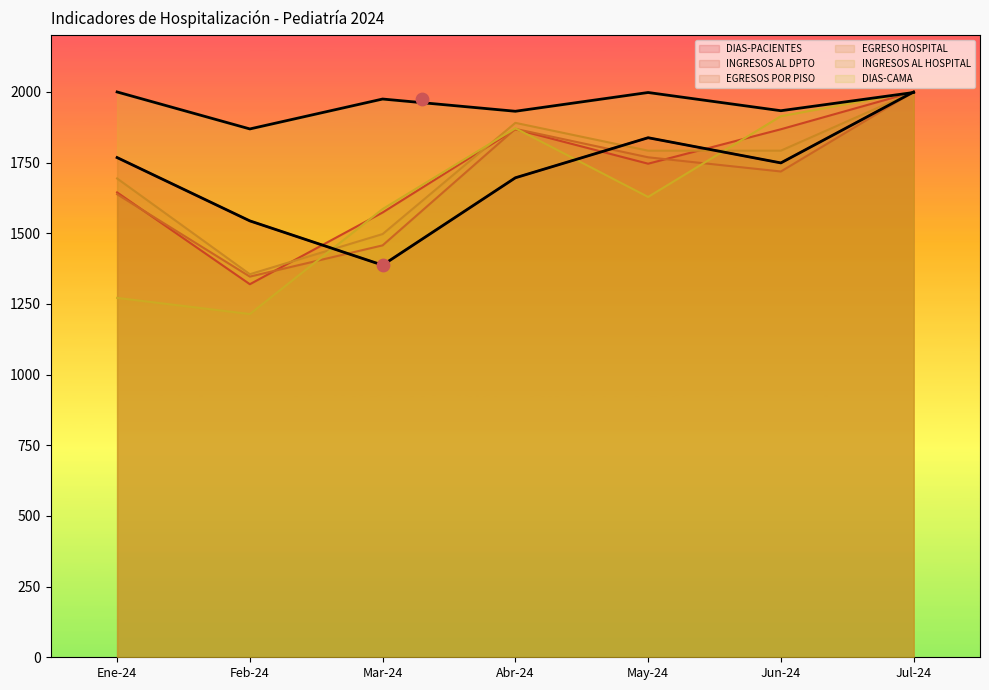

The value of EGRESO HOSPITAL at Jun-24 is 1792.3. True or false?

True